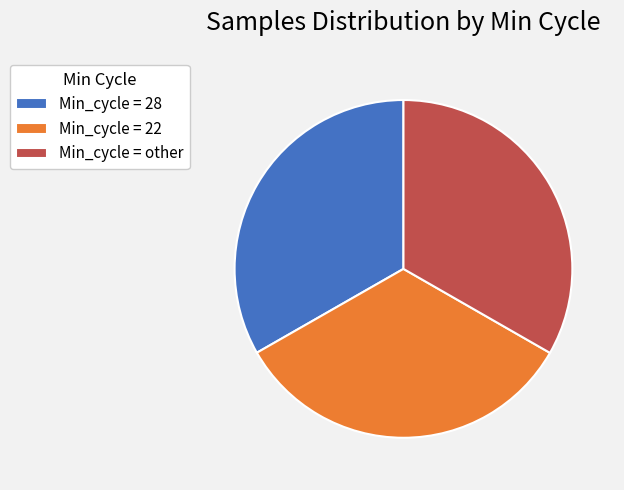

How many slices are in this pie chart?

3